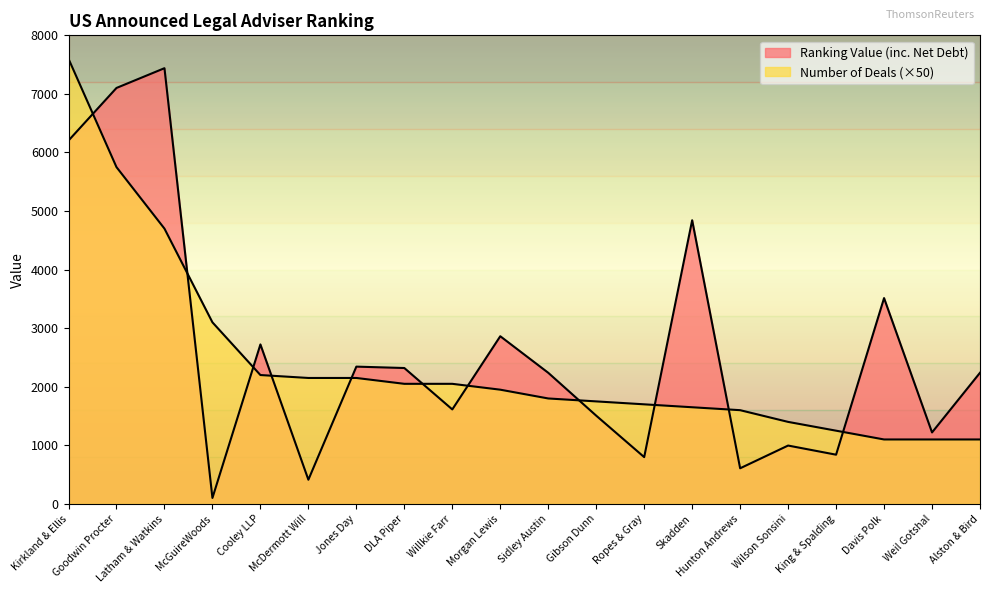

What is the label of the 13th point from the left?

Ropes & Gray